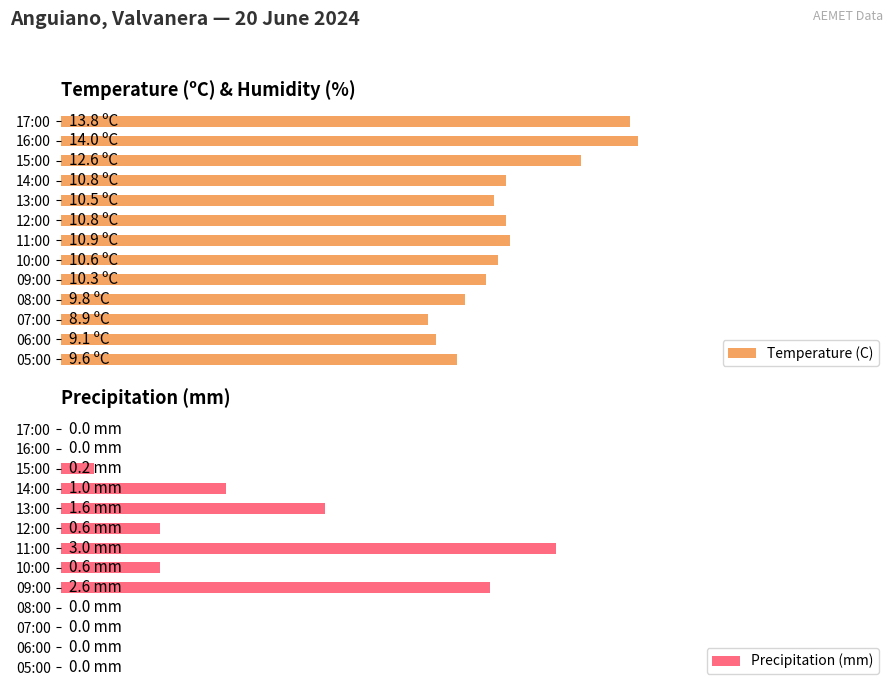

Rank the series by their maximum value, from highest to lowest.

Temperature (C), Precipitation (mm)